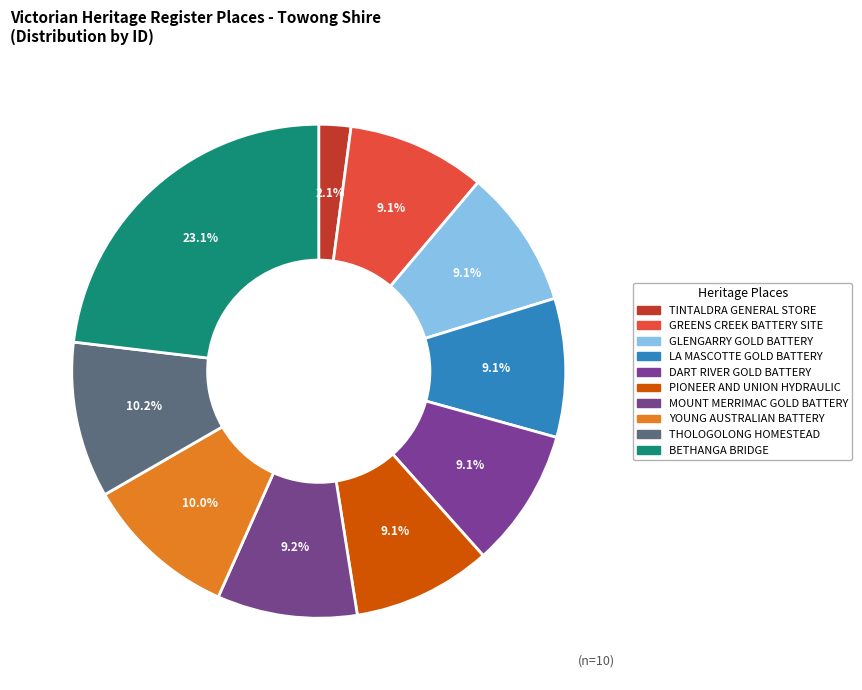

What percentage is the LA MASCOTTE GOLD BATTERY slice, to the nearest percent?

9%